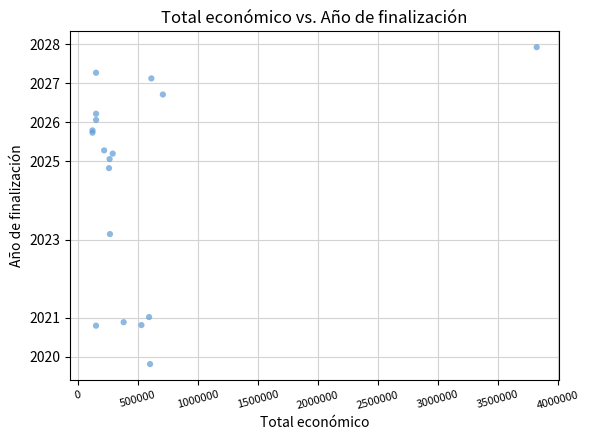

What Y value in the scatter plot is closest to 2023?

2023.1